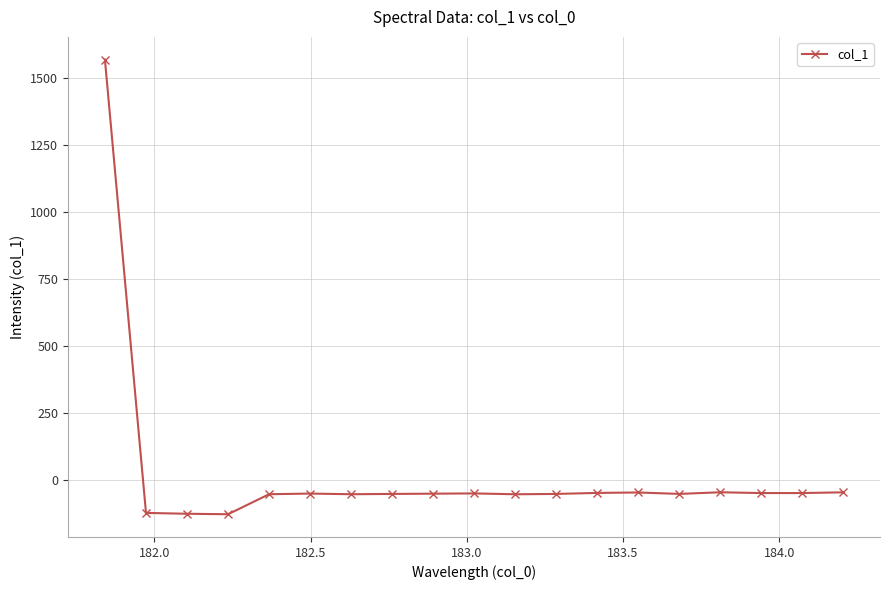

How many negative values are there?

18